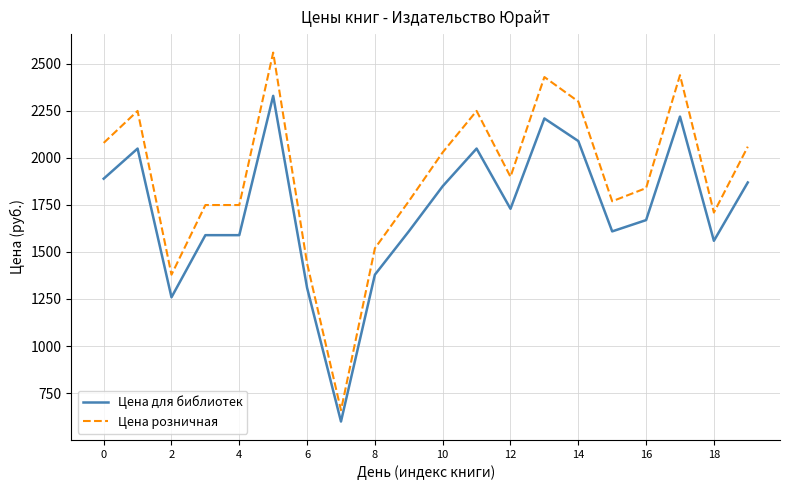

What is the difference between the maximum and minimum values in the Цена розничная series?

1900